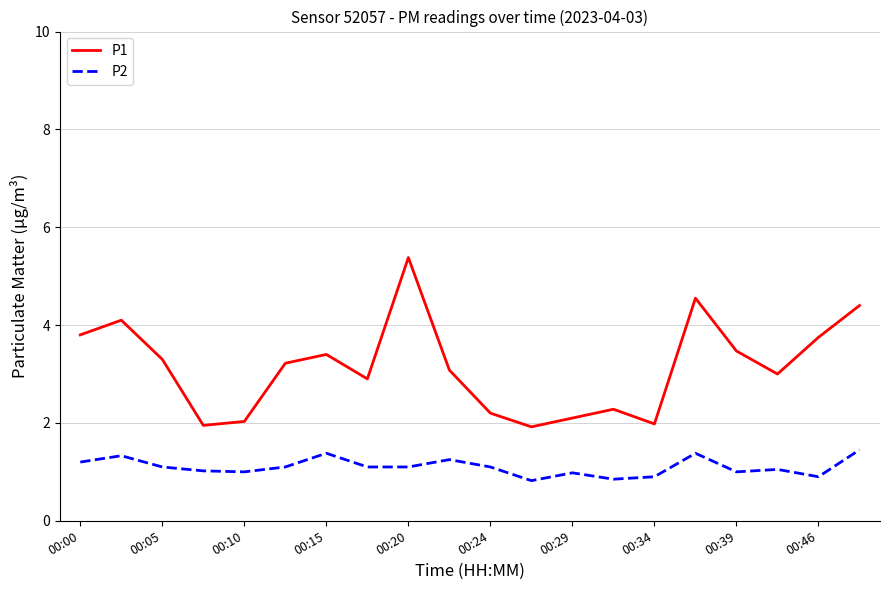

Which series has the widest spread of values?

P1